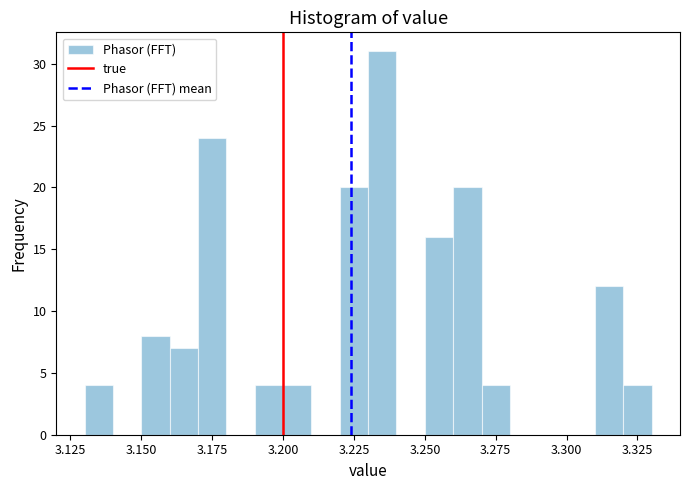

Around what value on the x-axis is the tallest bar? Give the approximate position of its centre, as read against the axis.

3.235